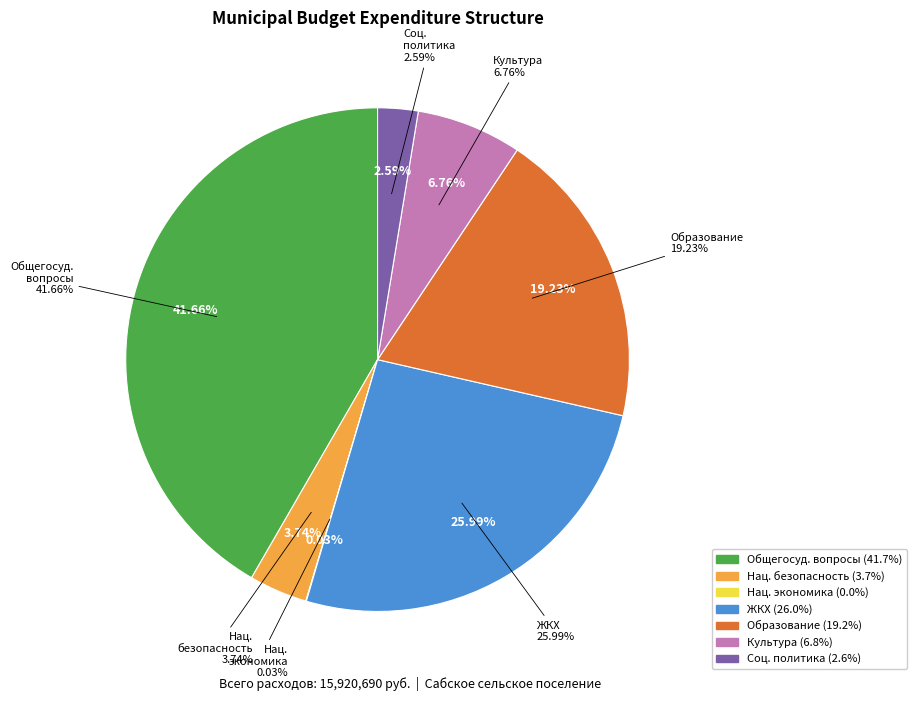

What is the change in value from НАЦИОНАЛЬНАЯ БЕЗОПАСНОСТЬ to ОБРАЗОВАНИЕ?

+2465421.5